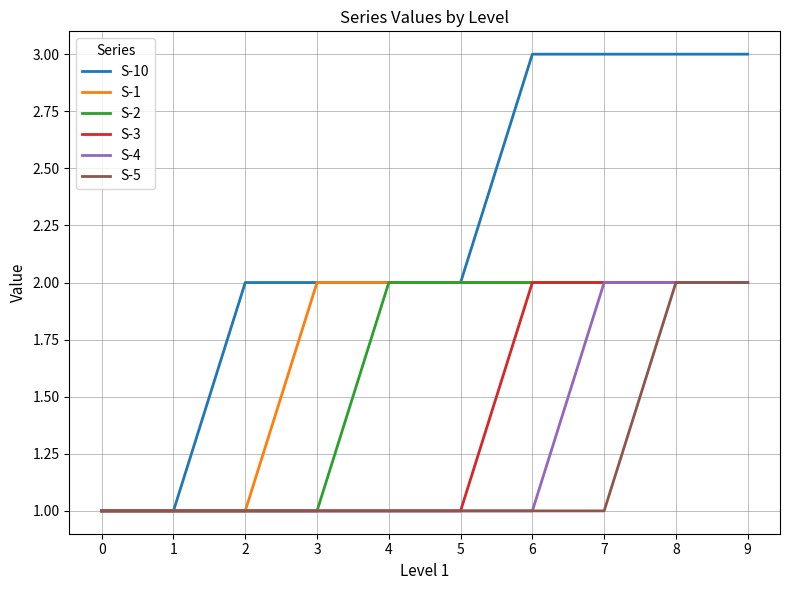

What is the difference between the highest and lowest values at 5?

1